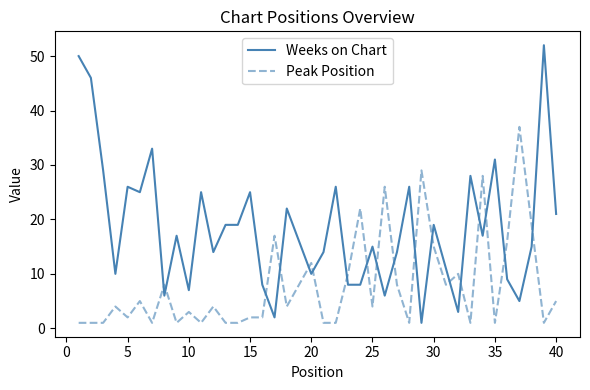

What are all the series names shown in the legend?

Weeks on Chart, Peak Position